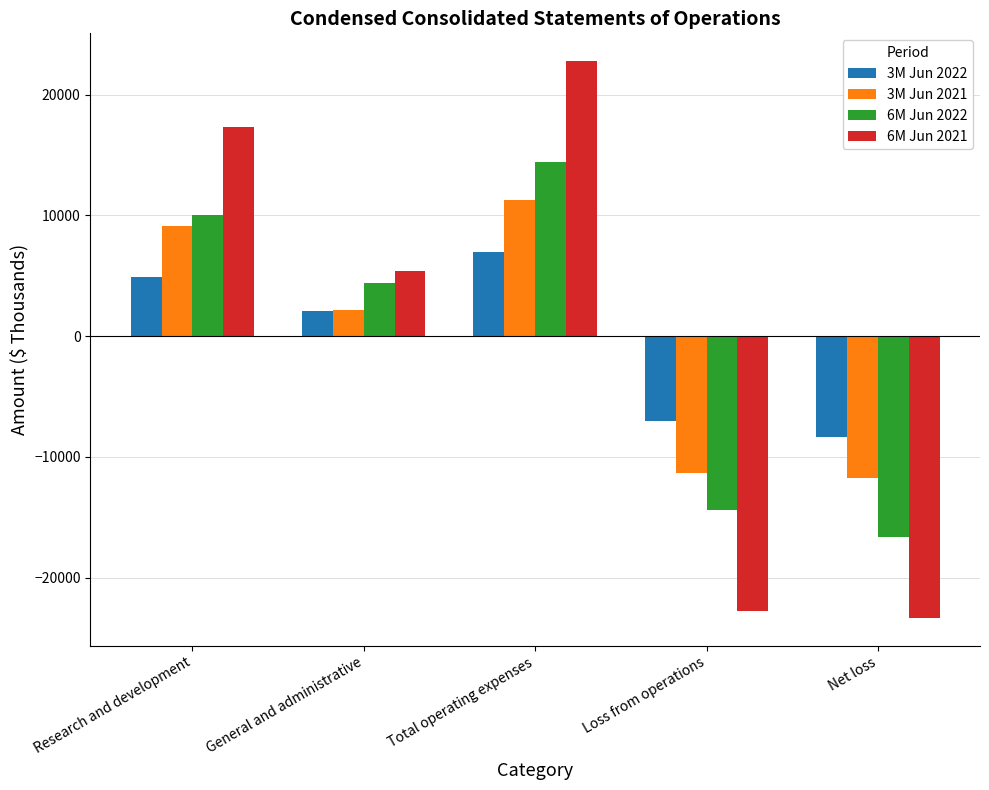

Which label corresponds to the smallest value in the chart?

Net loss